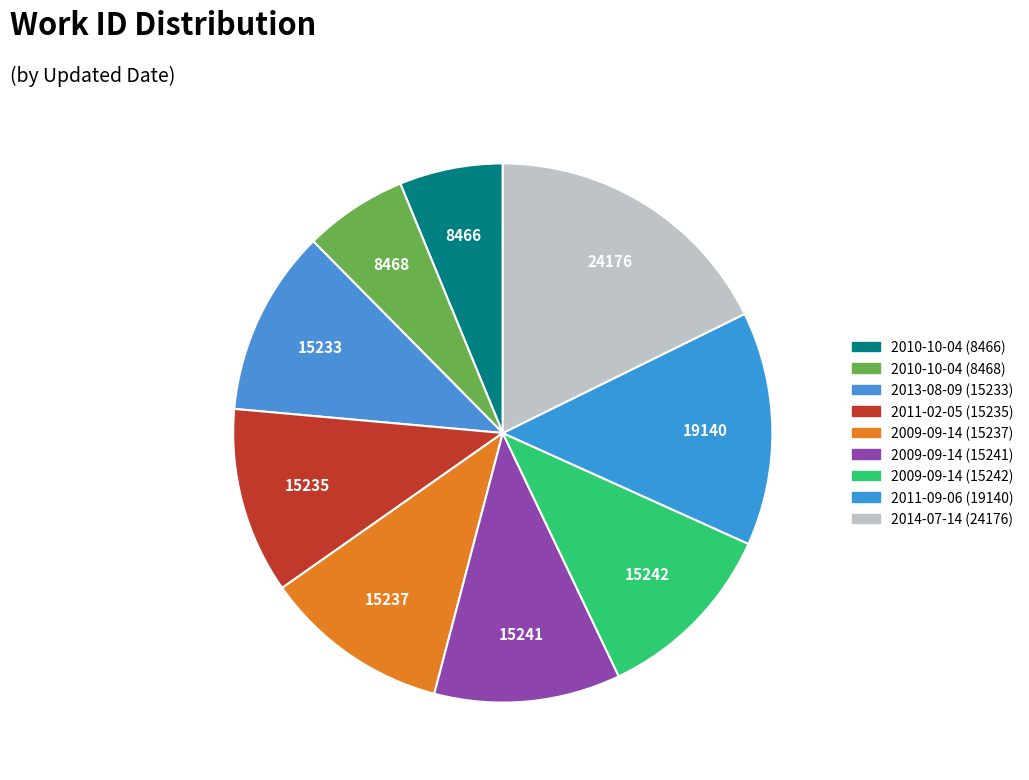

Count the number of slices in the pie.

9